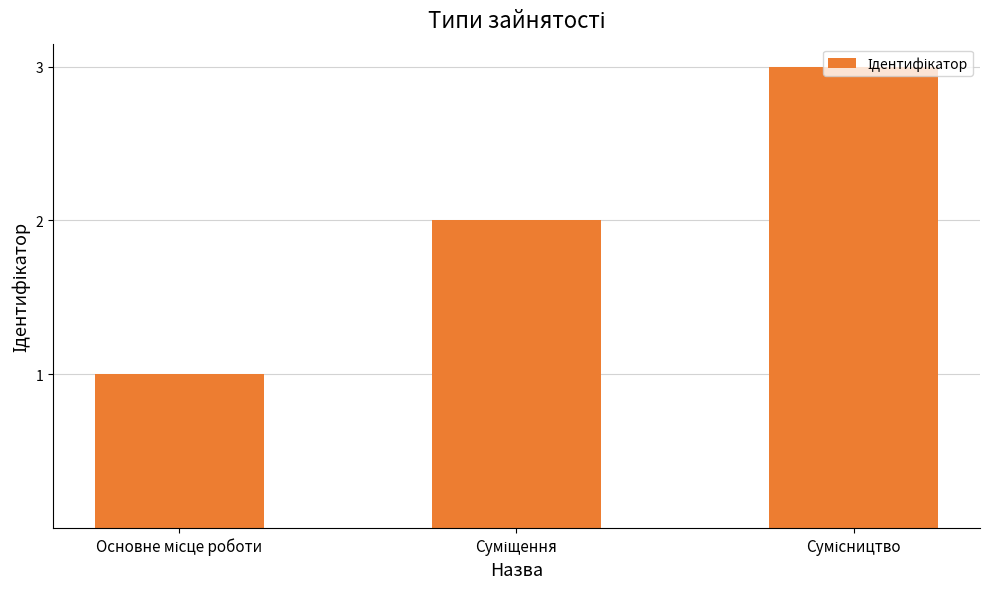

What is the maximum value shown in the chart?

3